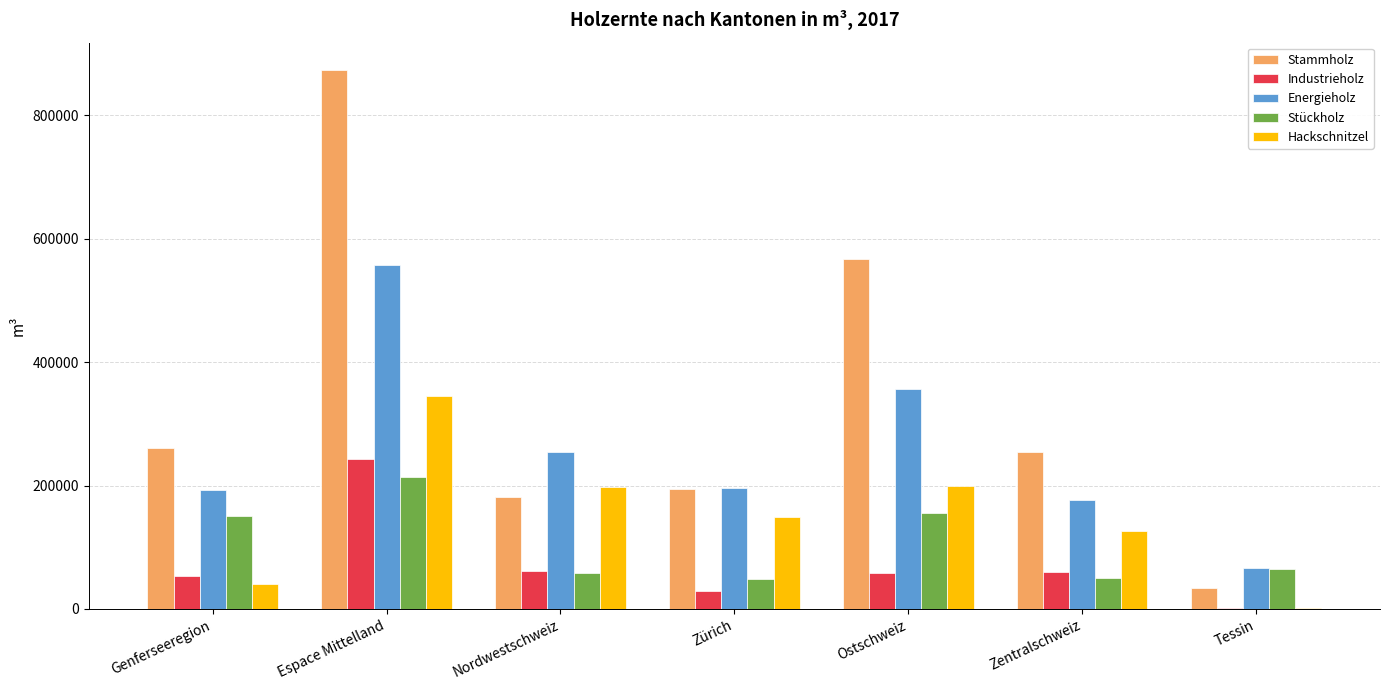

True or false: Industrieholz has a value of 58345 at Ostschweiz.

True